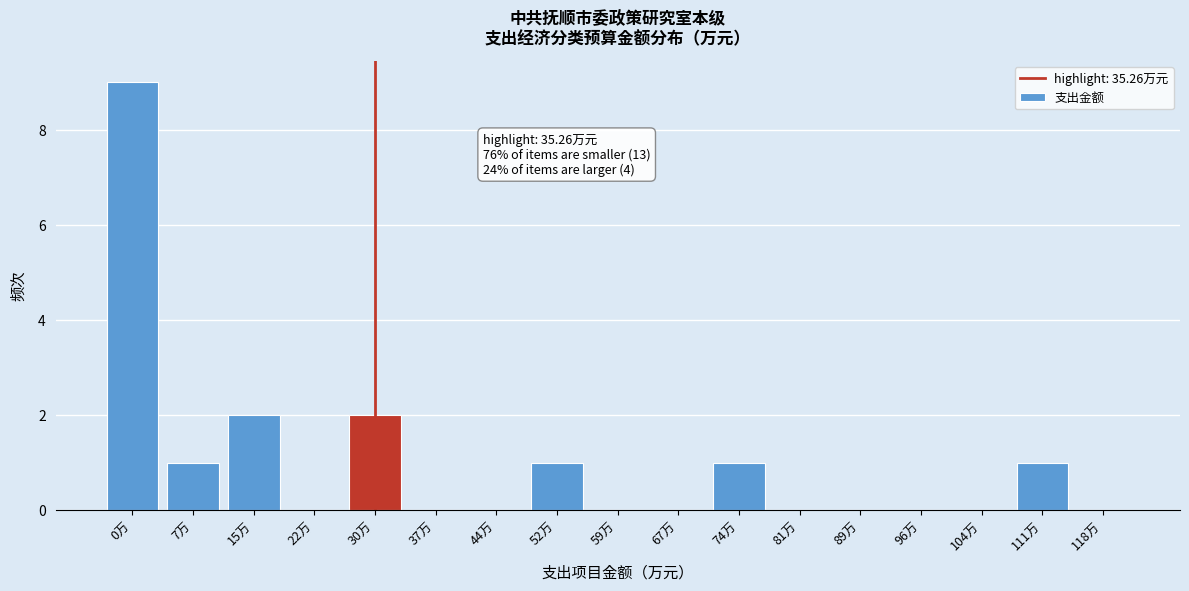

Reading left to right, extract all data points from this chart.

0万=9	7万=1	15万=2	22万=0	30万=2	37万=0	44万=0	52万=1	59万=0	67万=0	74万=1	81万=0	89万=0	96万=0	104万=0	111万=1	118万=0